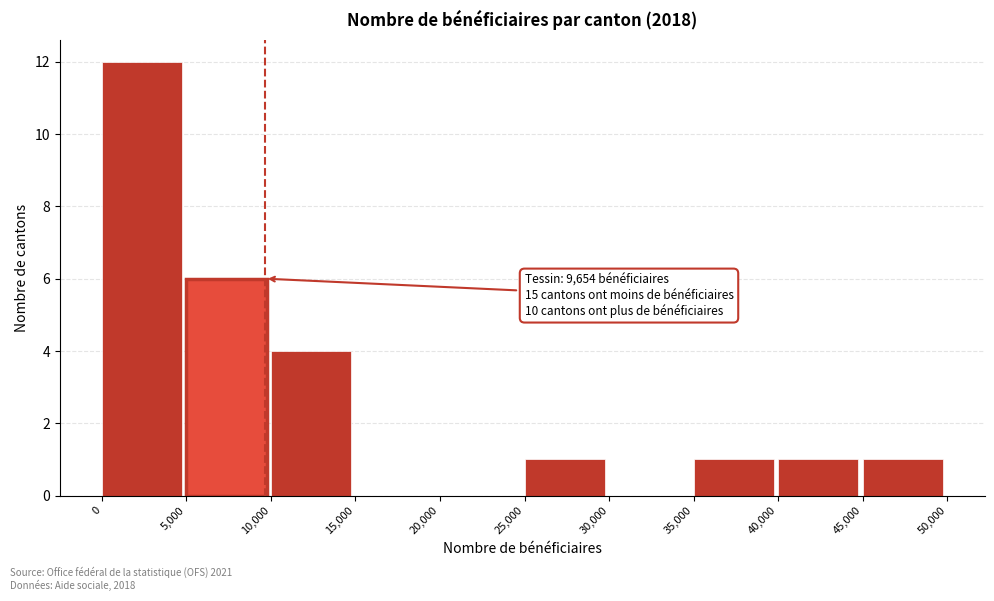

Over which range of the x-axis is the bar tallest?

0 to 5,000